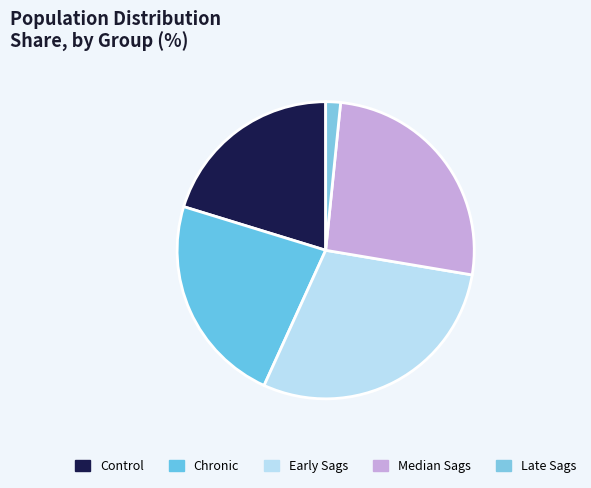

Which category has the biggest portion of the pie?

Early Sags